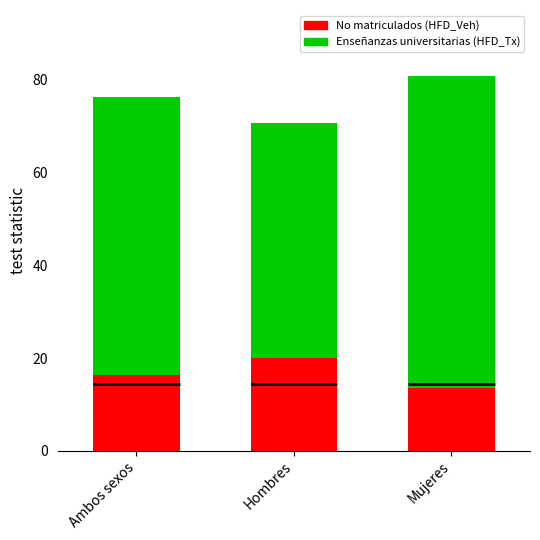

Reading left to right, transcribe all the data shown in this chart.

Enseñanzas universitarias: 76.2	70.6	80.8
No matriculados: 16.4	19.9	13.6